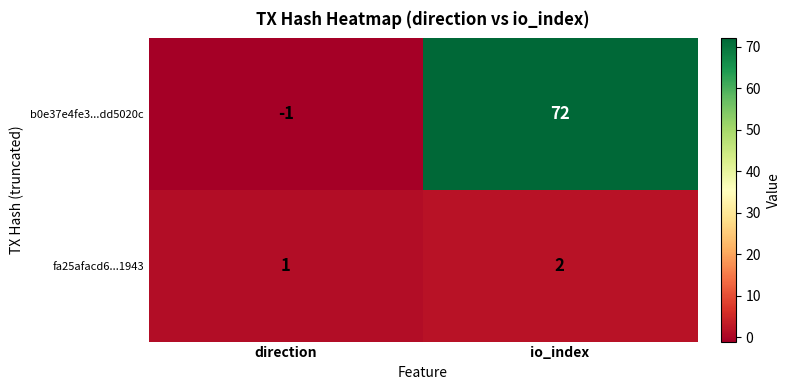

Where is fa25afacd6...1943 nearest to the value 1?

direction